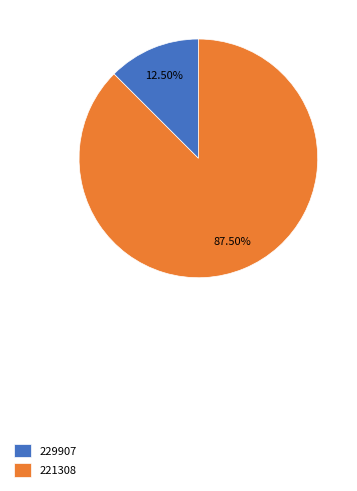

Rank the categories by value from highest to lowest.

221308, 229907